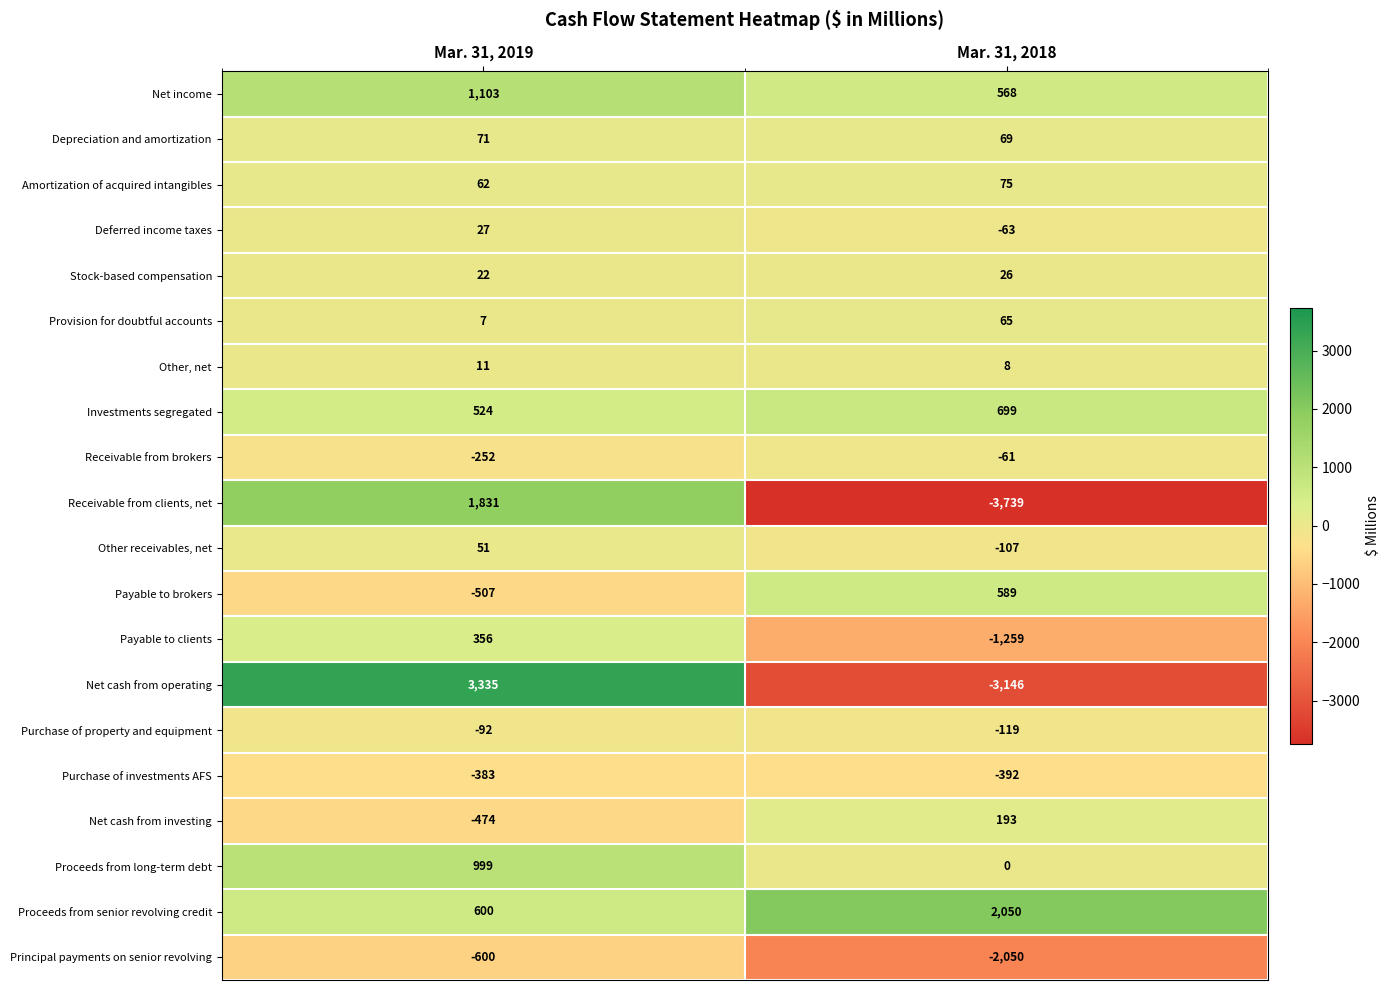

What is the sum of all Proceeds from senior revolving credit values?

2650